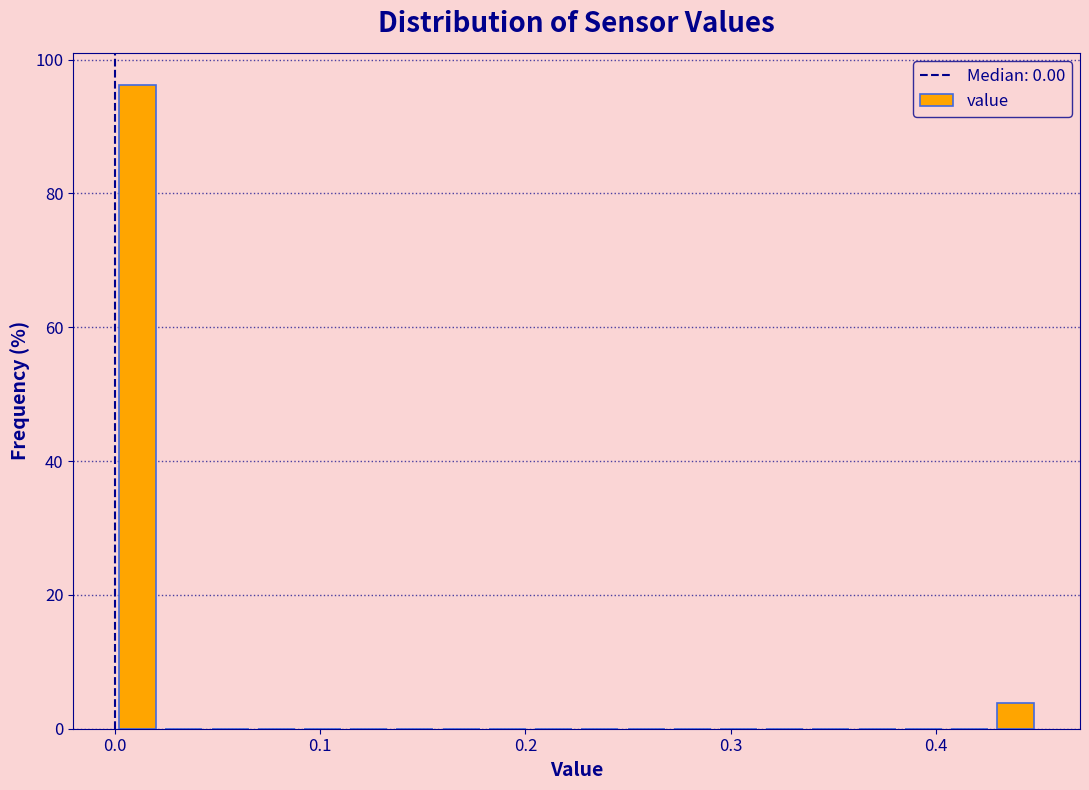

Read against the x-axis, roughly where is the centre of the tallest bar?

0.01